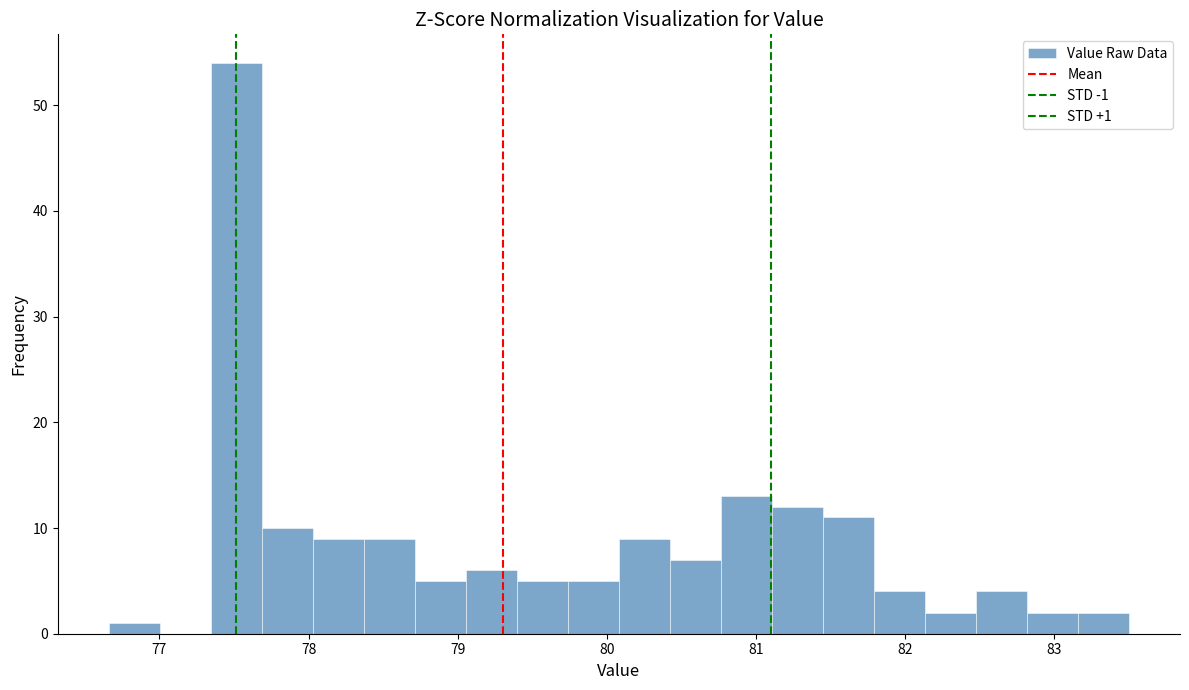

Read against the x-axis, roughly where is the centre of the tallest bar?

77.5